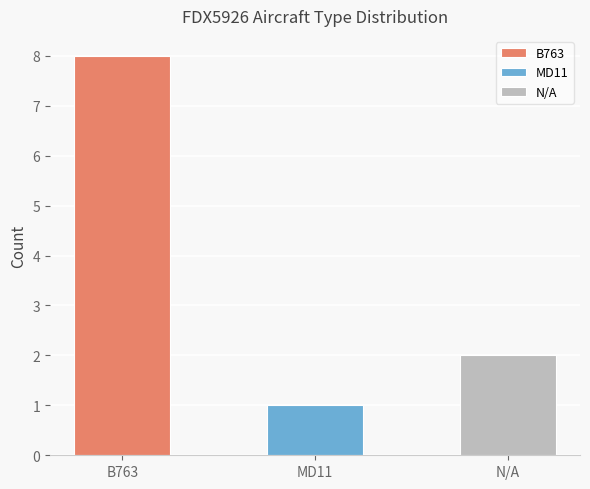

Which category has the lowest value across all series?

MD11